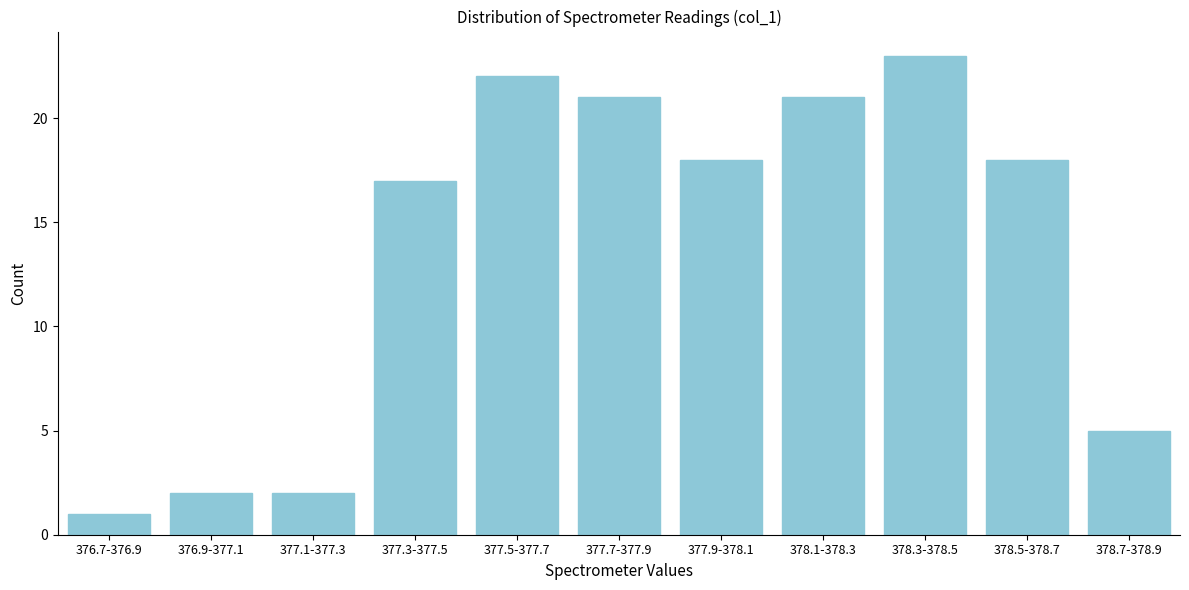

Reading right to left, list all the values displayed in this chart.

5	18	23	21	18	21	22	17	2	2	1